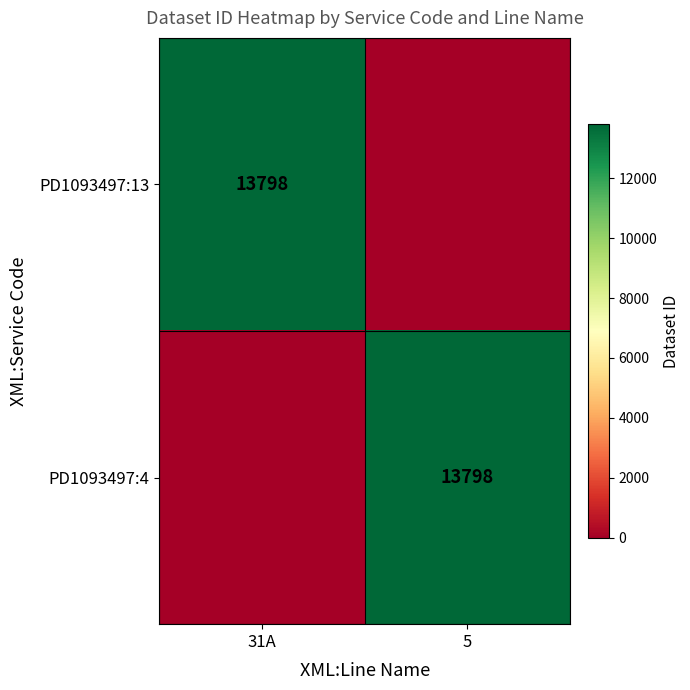

At how many categories does at least one series exceed 5920?

2